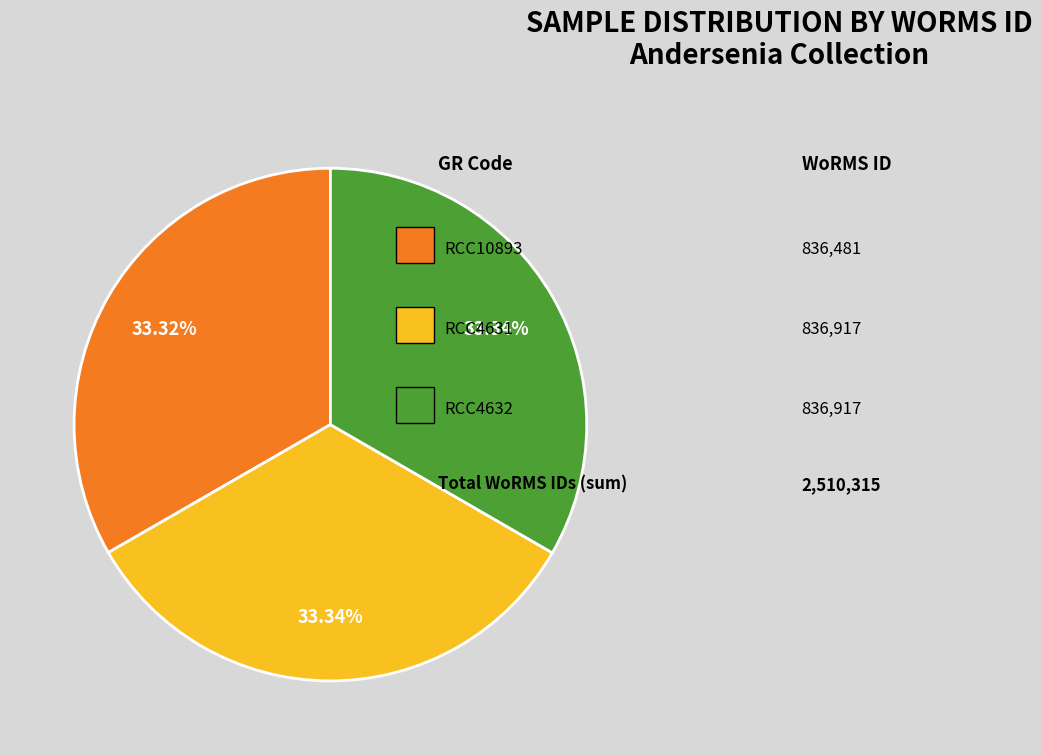

Does any single category account for the majority?

No